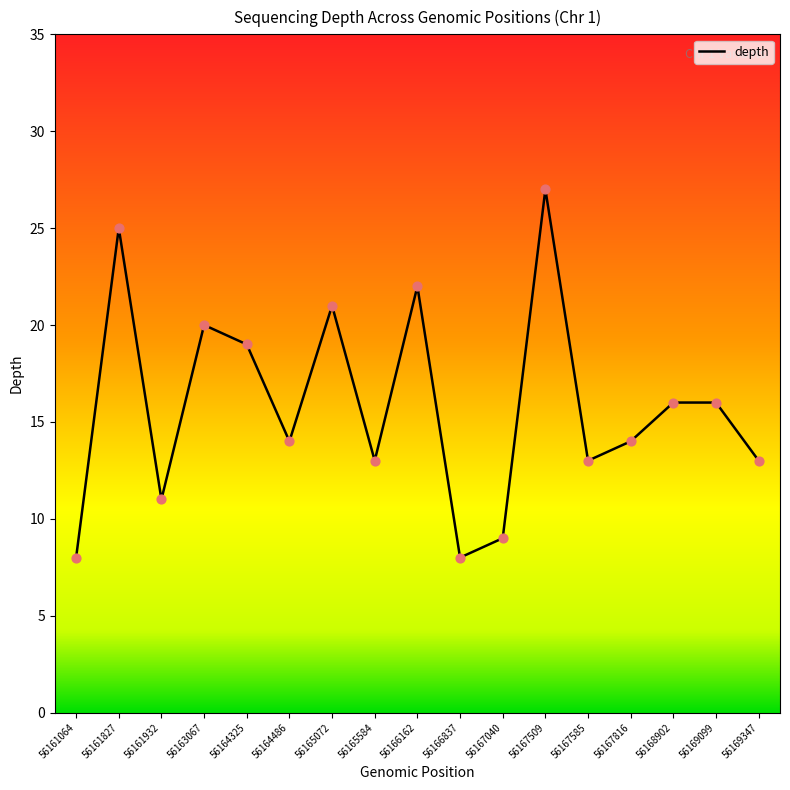

Approximately how many times larger is the value at 56168902 compared to 56167040?

1.8